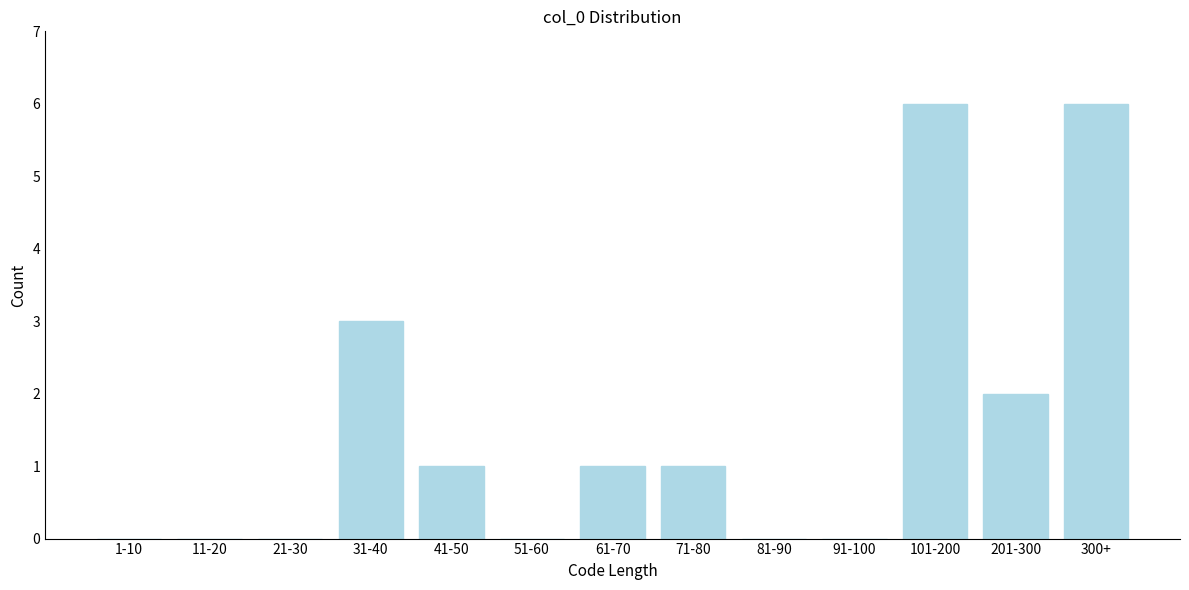

Reading right to left, list all the values displayed in this chart.

300+=6	201-300=2	101-200=6	91-100=0	81-90=0	71-80=1	61-70=1	51-60=0	41-50=1	31-40=3	21-30=0	11-20=0	1-10=0